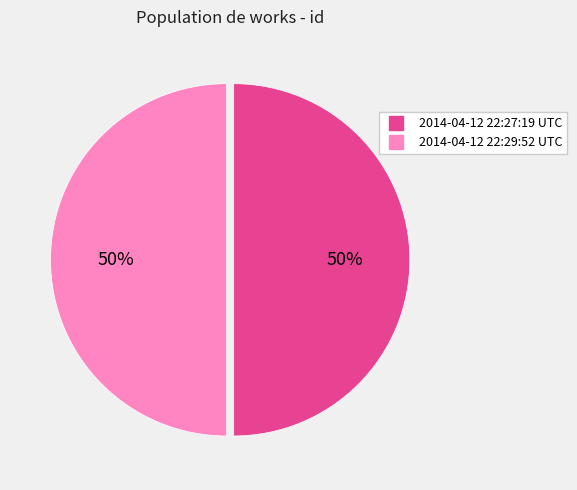

Is it true that 2014-04-12 22:29:52 UTC is 45% of the pie?

False